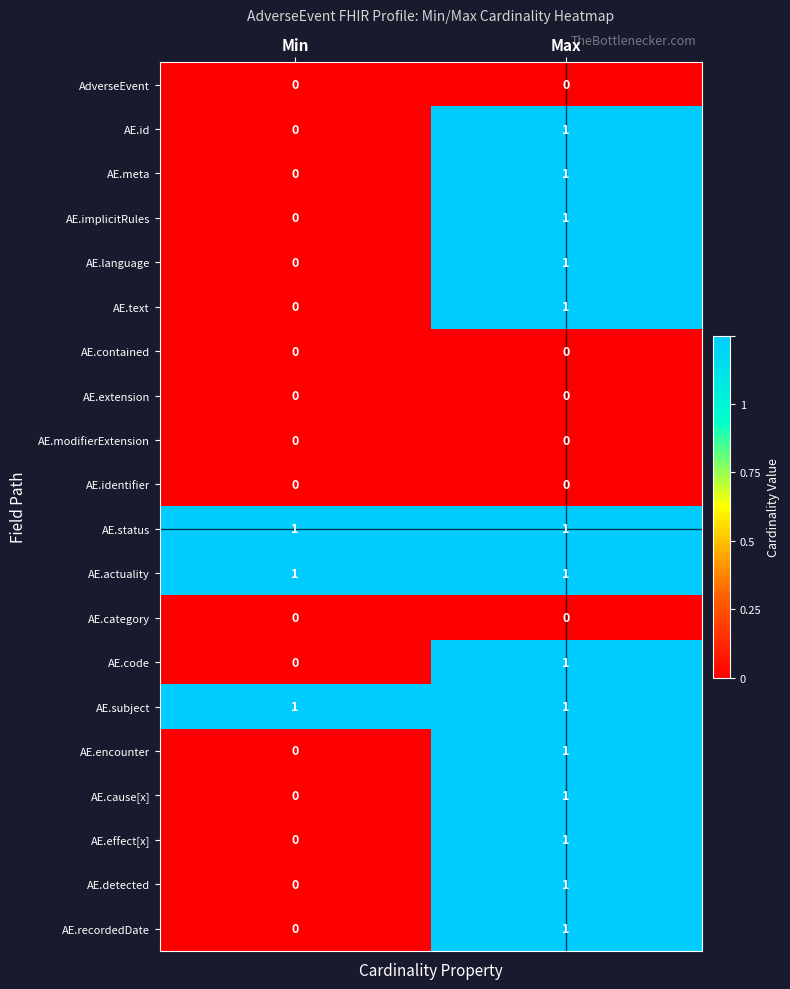

Where is AE.text nearest to the value 0?

Min